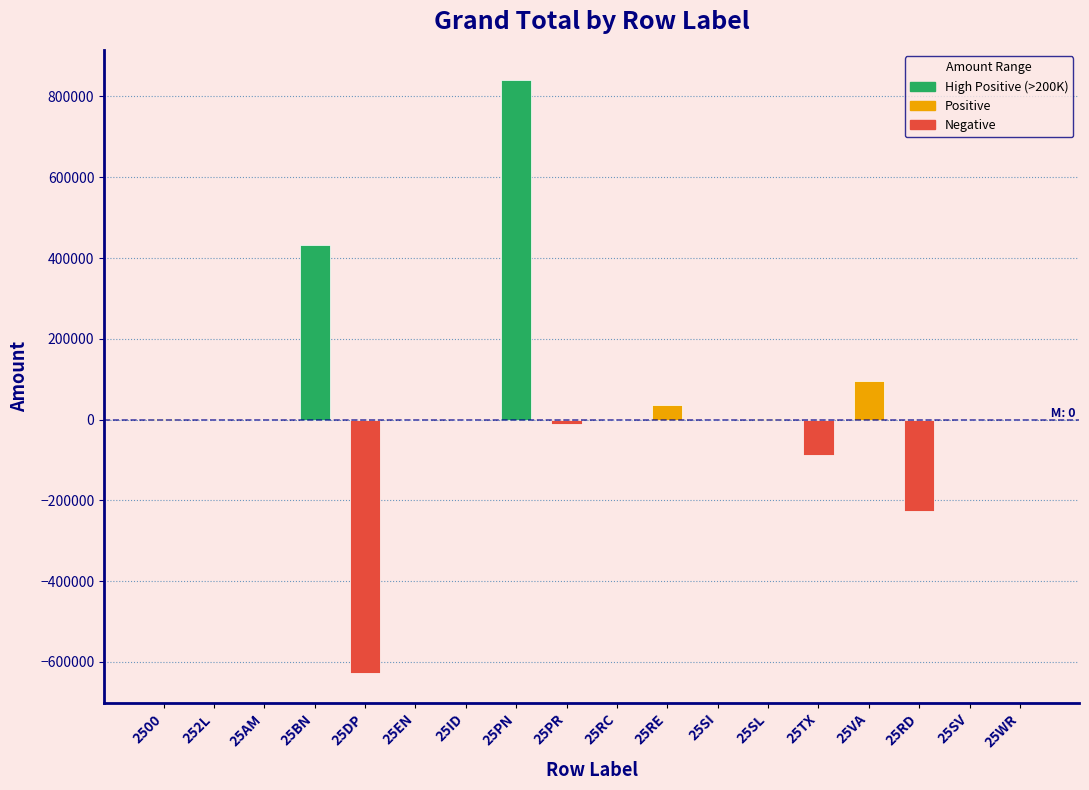

Is it true that the value at 25BN is 433226.0?

True